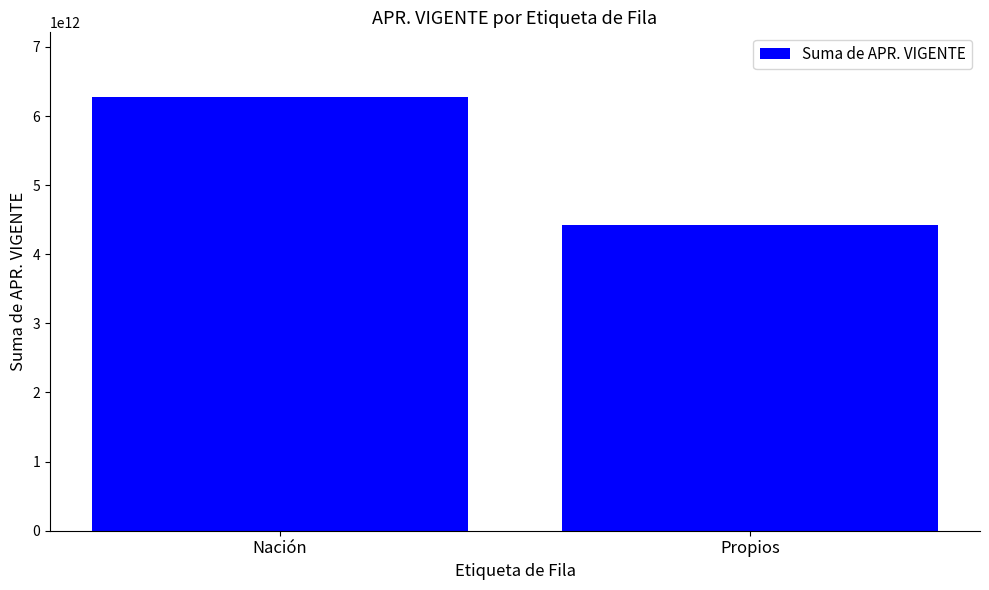

Reading left to right, extract all data points from this chart.

6270671251738	4420088460587